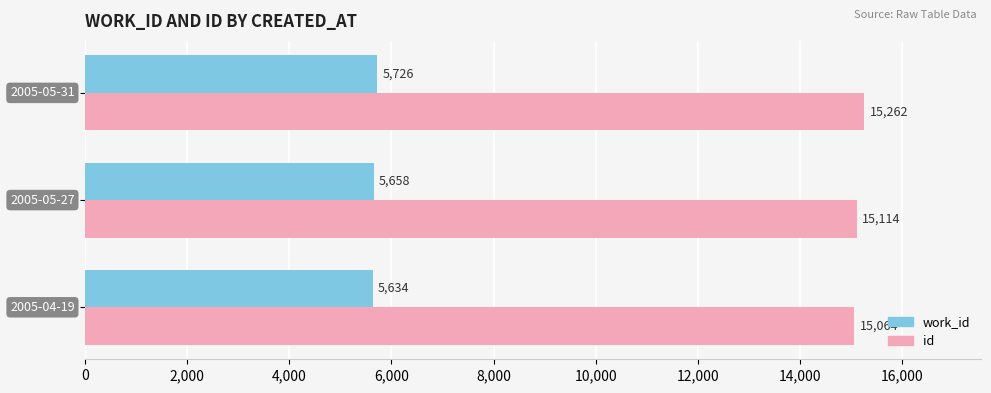

What is the maximum value for work_id?

5726